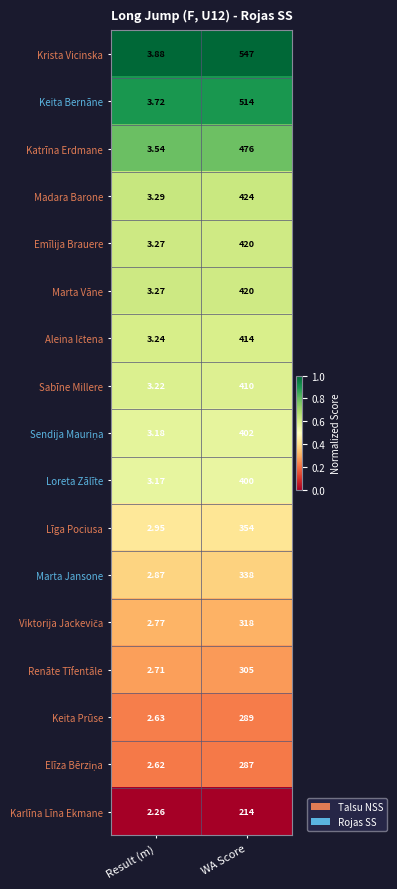

Which label corresponds to the largest value in the chart?

WA Score